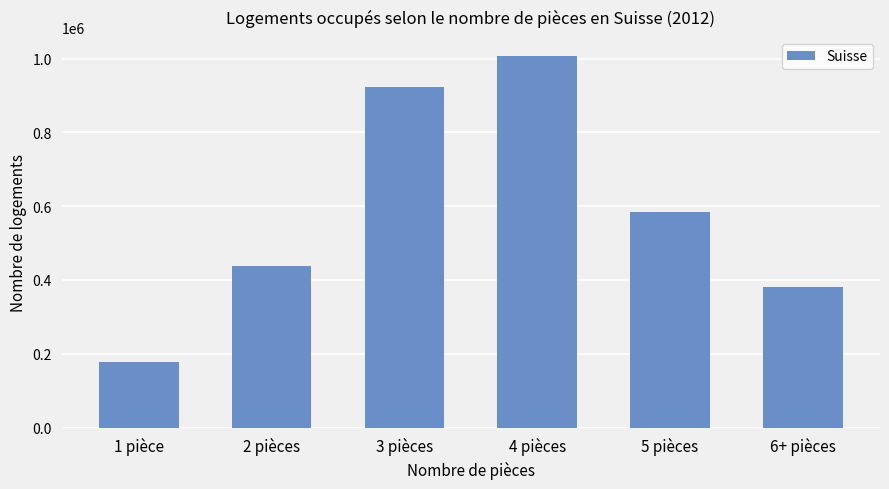

Which has a higher value, 2 pièces or 3 pièces?

3 pièces